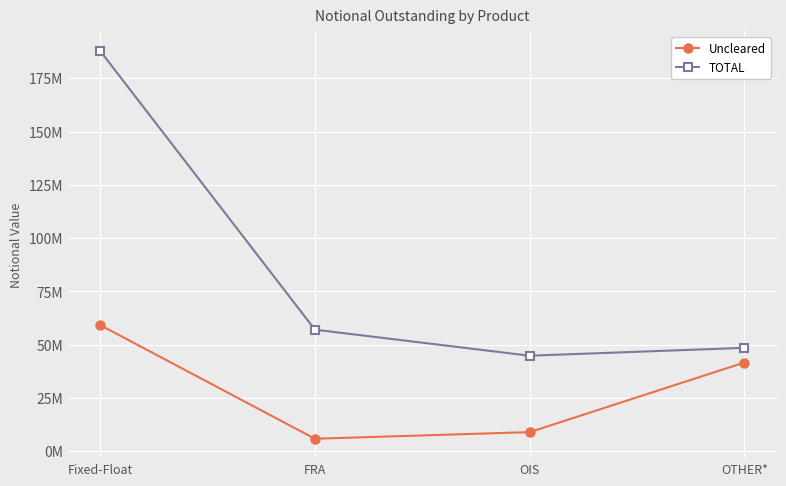

What is the value of the Uncleared point at the 3rd from the left?

8918244